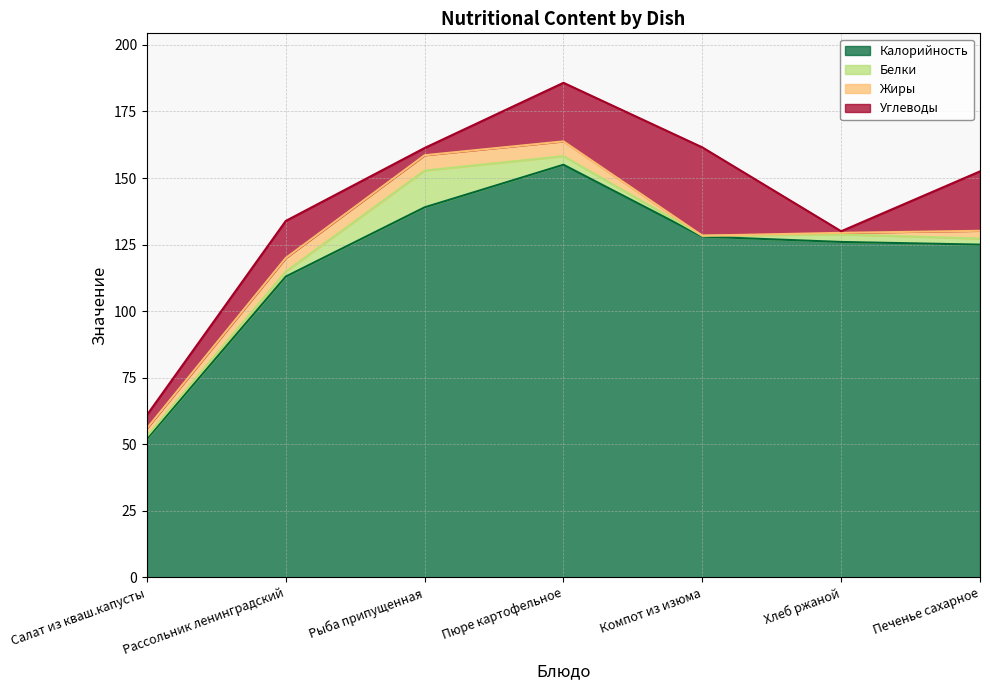

Which series has the widest spread of values?

Калорийность